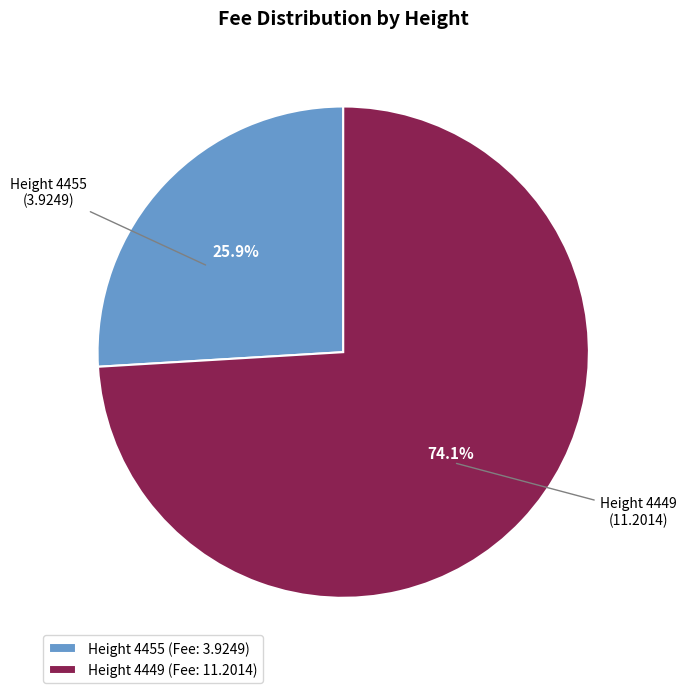

Count the number of slices in the pie.

2